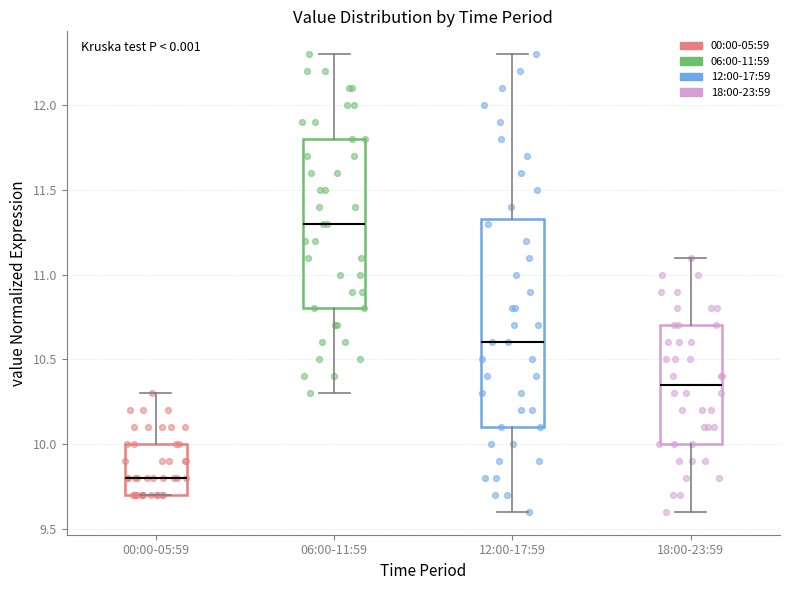

Which box has the lowest median line?

00:00-05:59